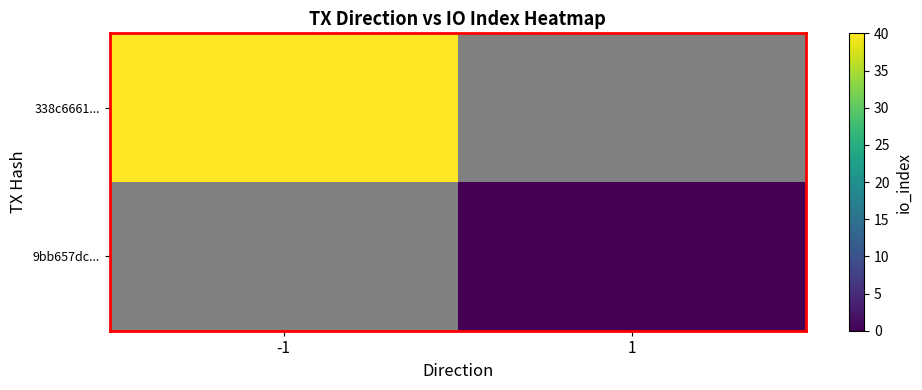

Rank the categories by 9bb657dc... value from highest to lowest.

-1, 1